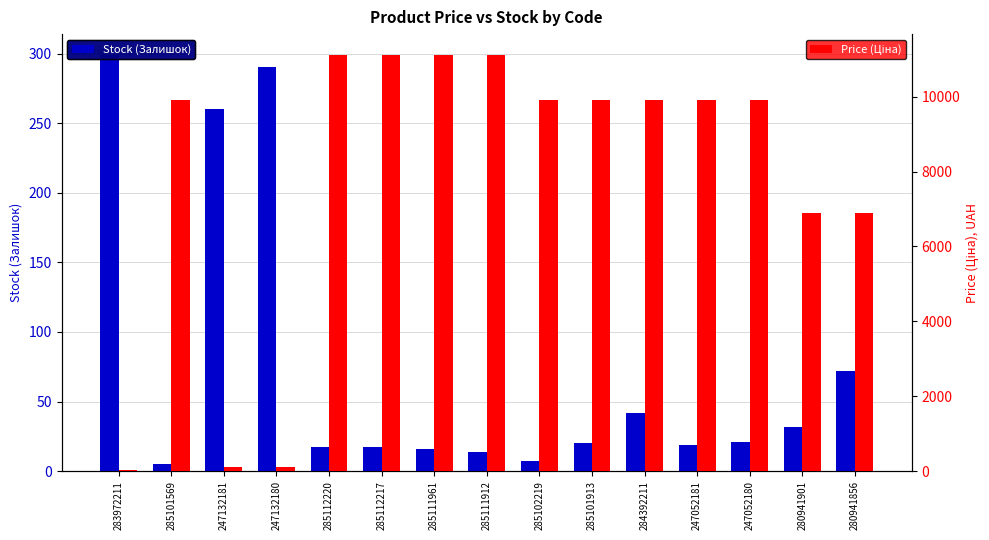

How many bars are there in total?

30